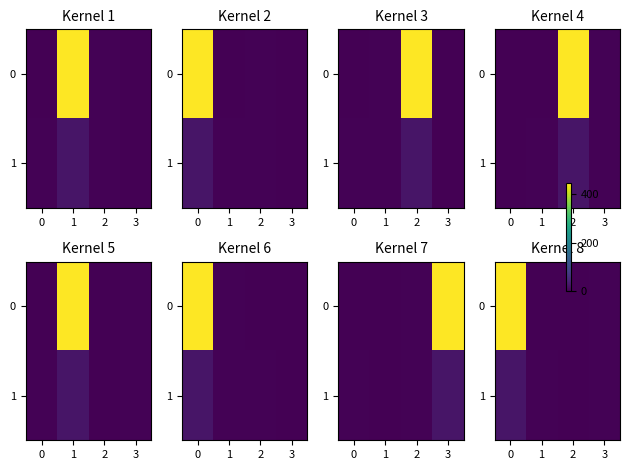

Is the value of 0 at 1 greater than the value of 1 at 0?

No